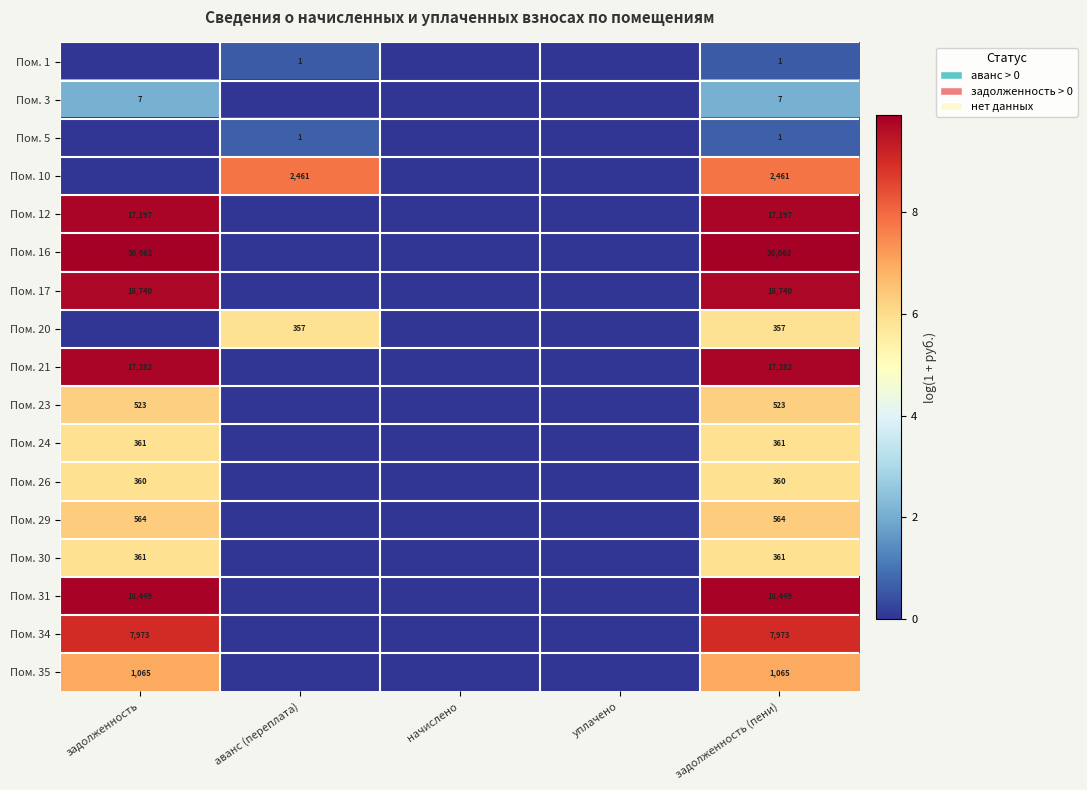

The Пом. 21 series shows 7769 at задолженность (пени). True or false?

False